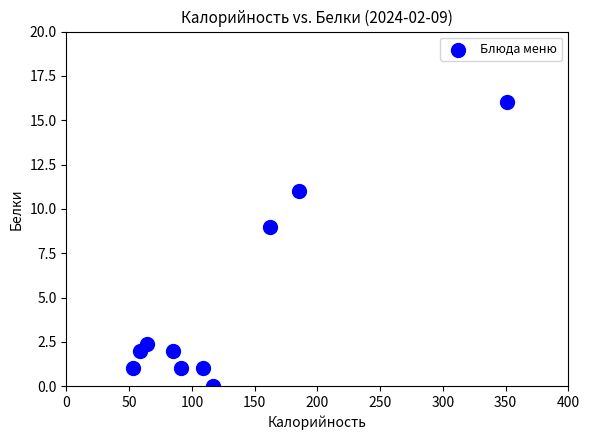

What is the average Y value?

4.5